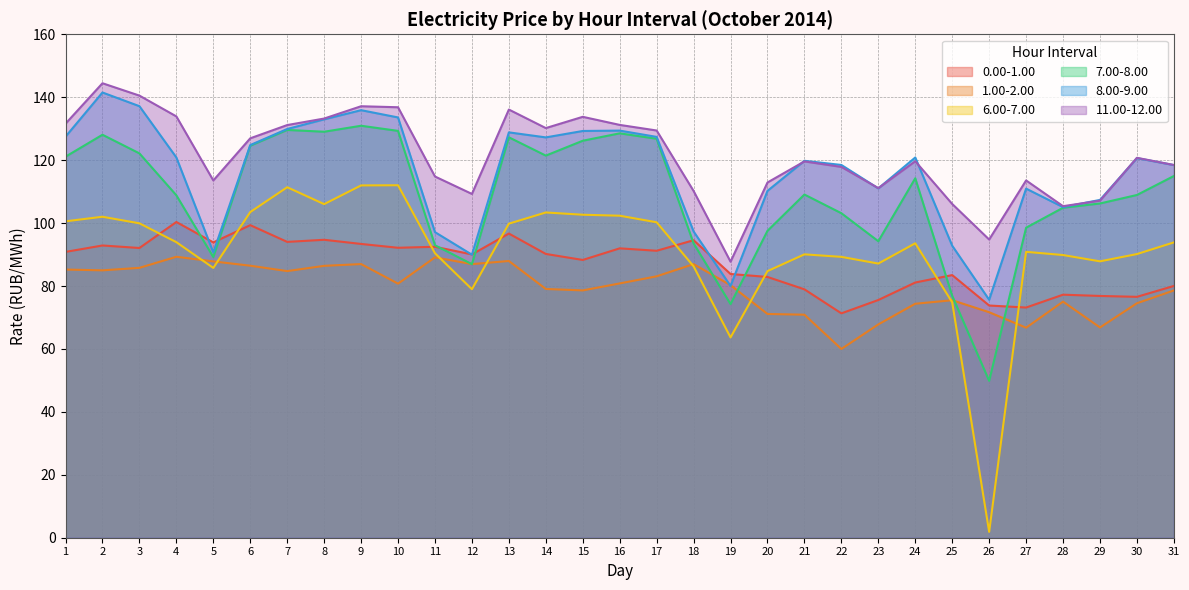

What is the total value across all series at 31?

604.3